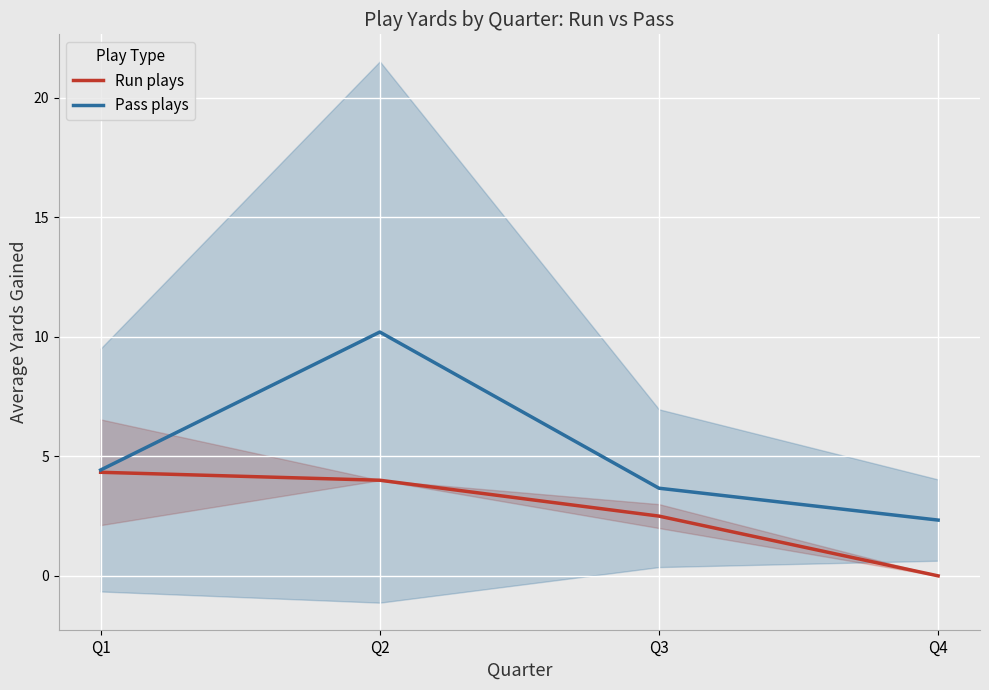

Between Q1 and Q4, which is larger?

Q1